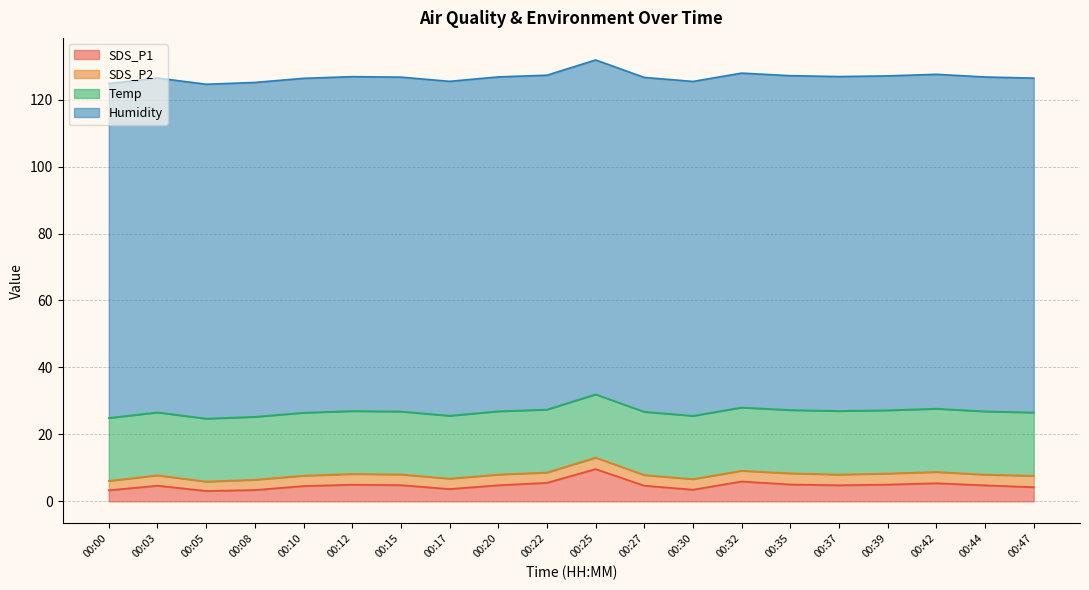

True or false: Temp and SDS_P2 intersect in this chart.

False